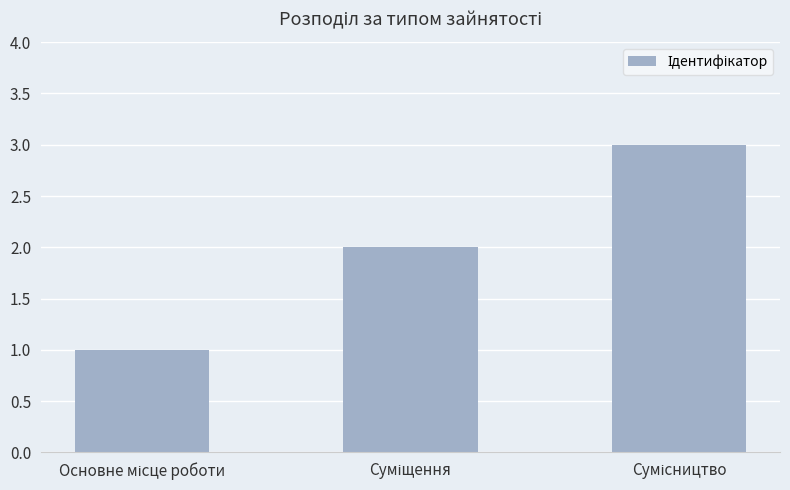

Reading right to left, transcribe all the data shown in this chart.

3	2	1